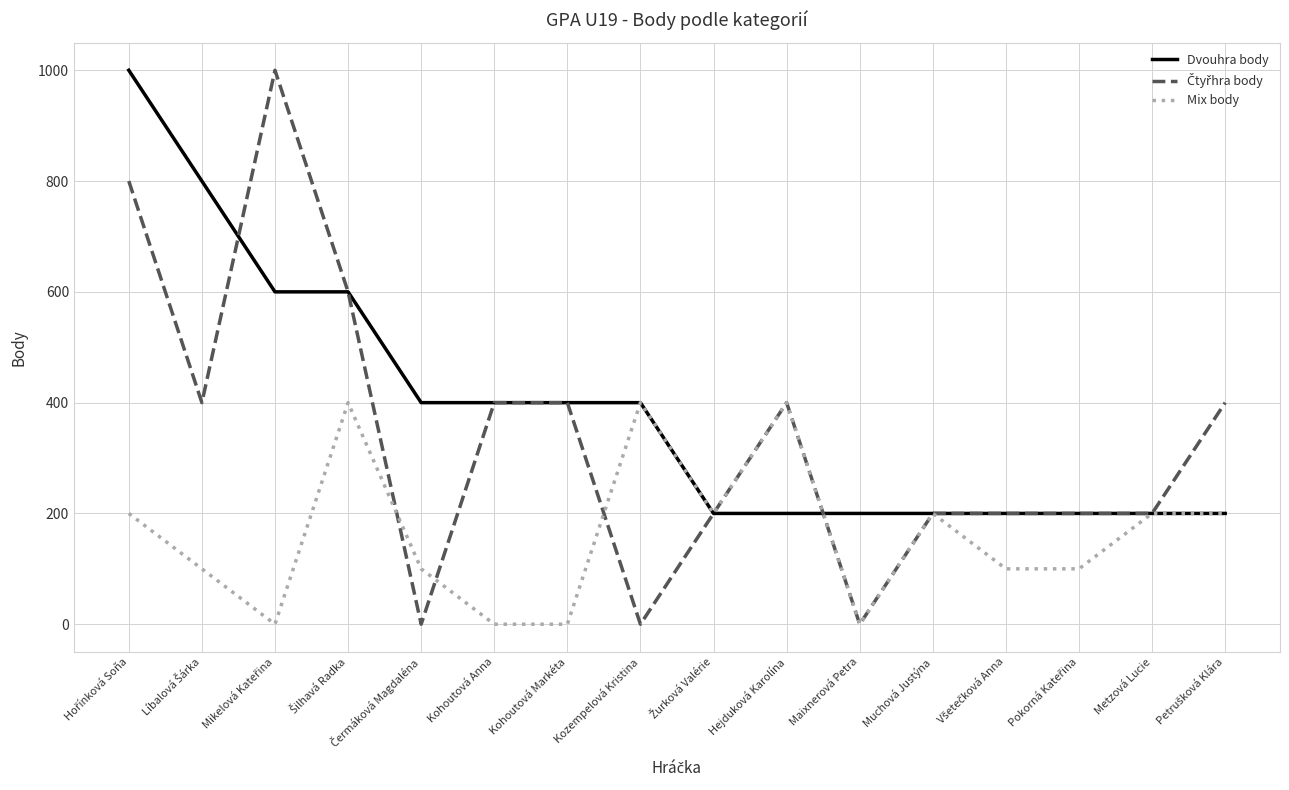

True or false: Mix body has a value of 200 at Muchová Justýna.

True